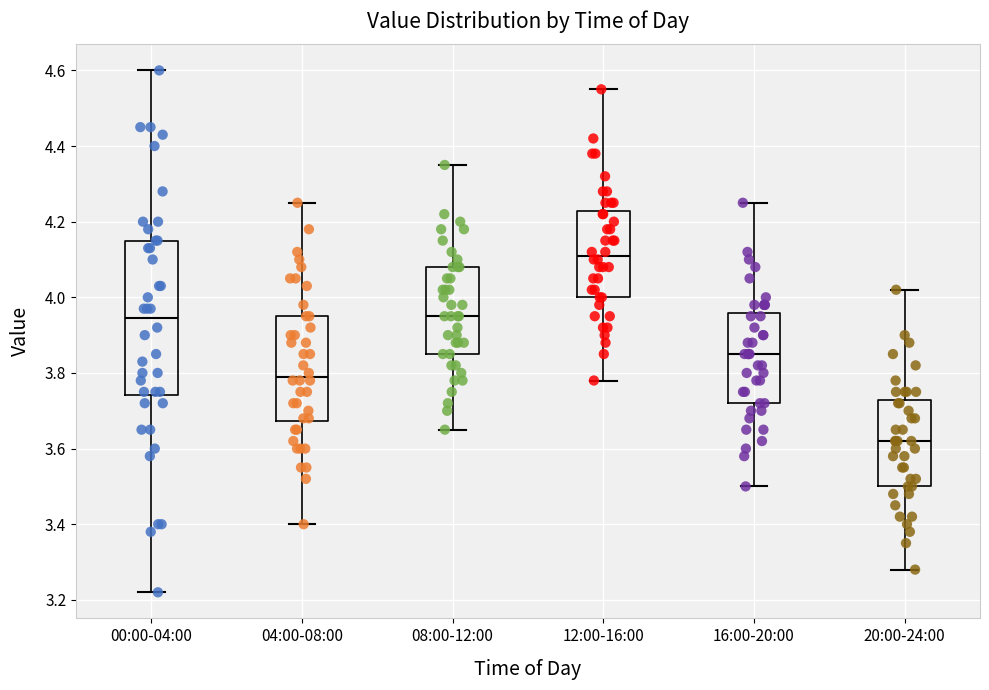

Where does the median line of the box for 12:00-16:00 sit on the y-axis? The values are not printed on the chart, so give them approximately, as read against the axis.

4.12